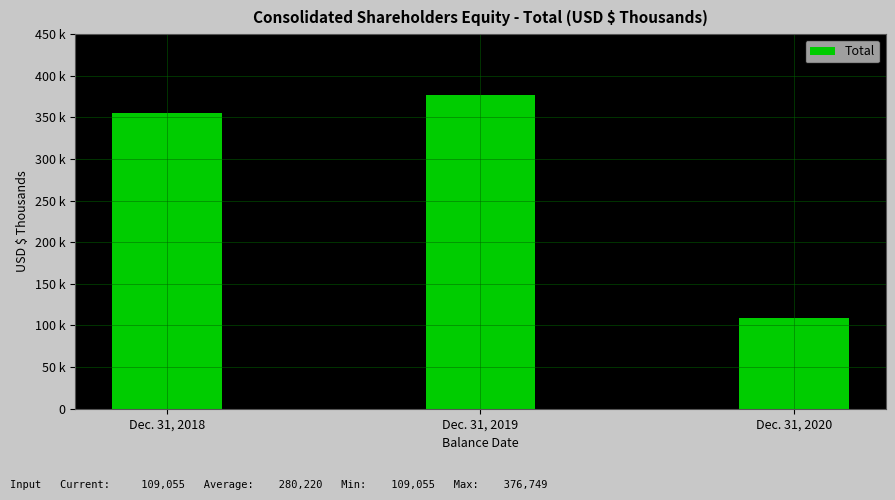

What is the greatest value displayed?

376749